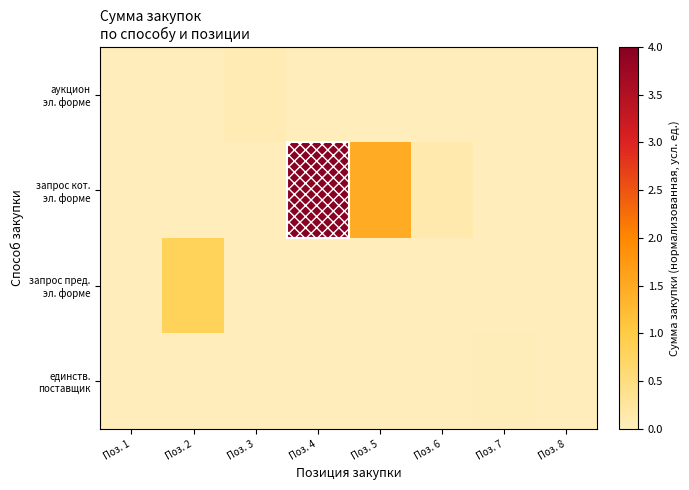

What is the maximum value shown in the chart?

4.0